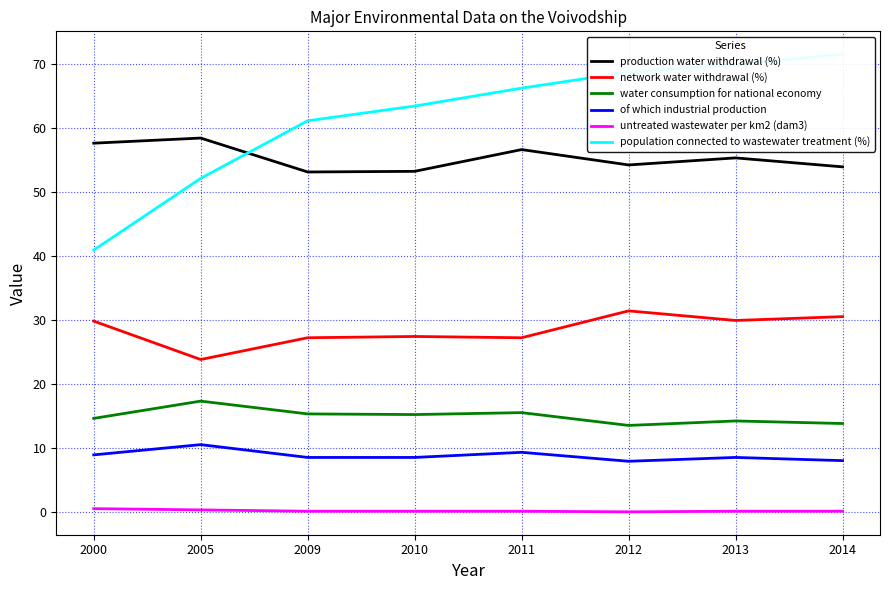

What is the difference between the production water withdrawal (%) values at 2013 and 2005?

3.1